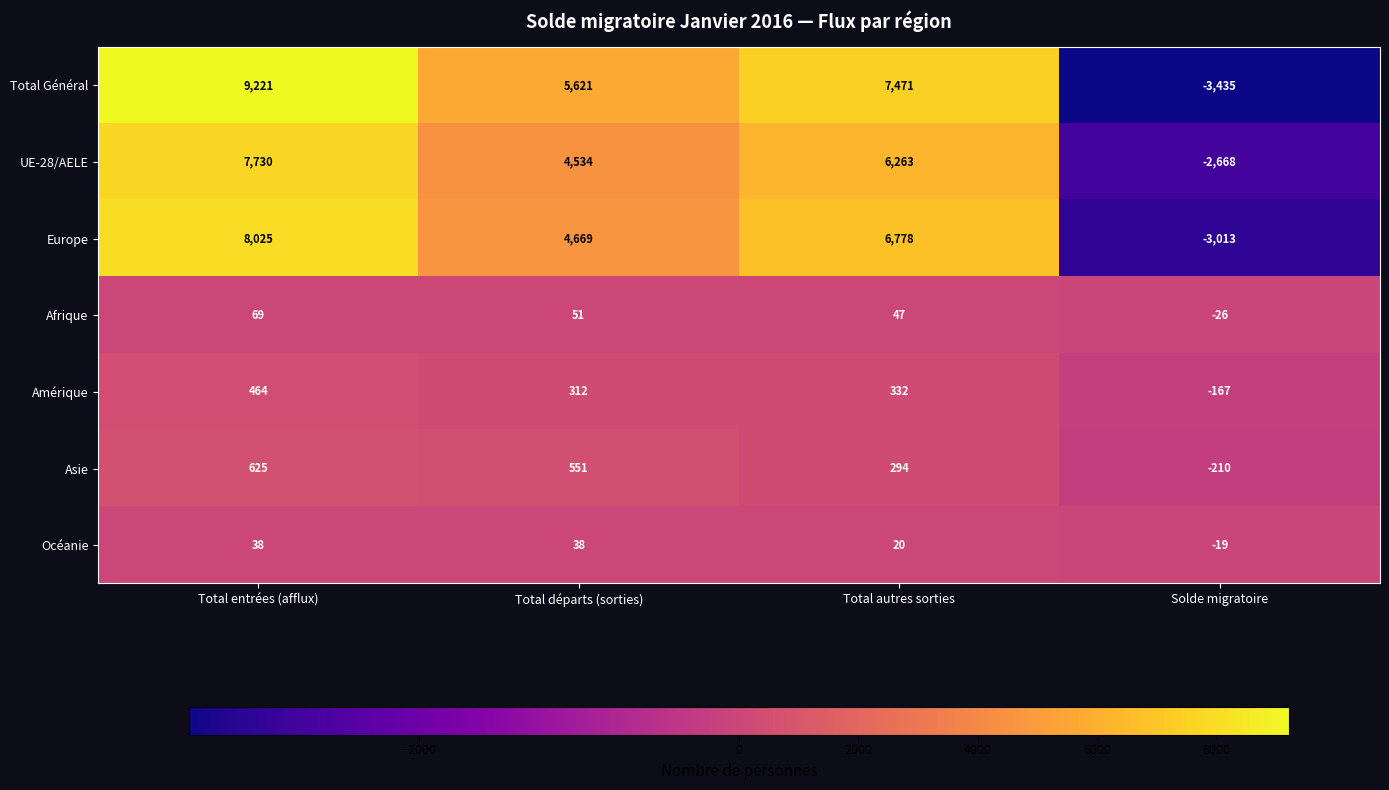

Where does the Afrique series first go above 51?

Total entrées (afflux)